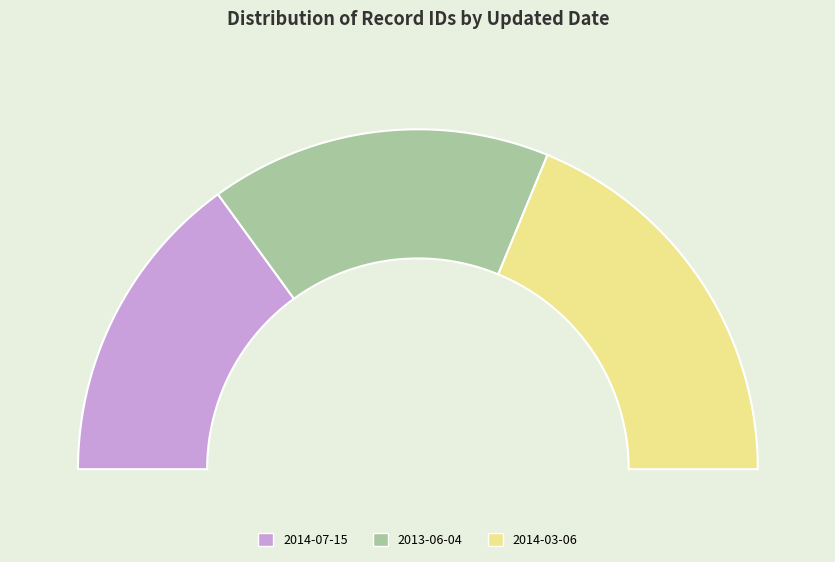

What is the change in value from 2013-06-04 to 2014-03-06?

+3184